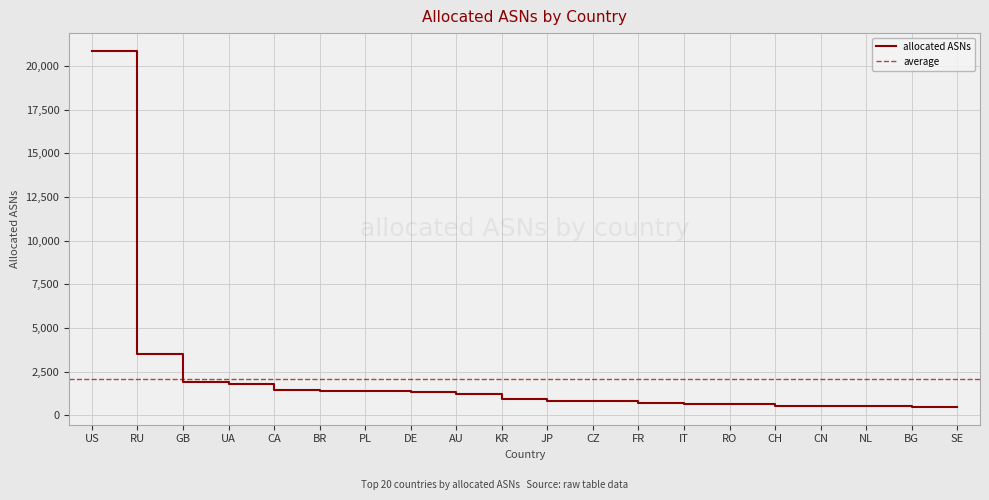

Reading left to right, extract all data points from this chart.

20861	3496	1893	1794	1433	1376	1368	1347	1235	916	843	820	690	628	627	559	539	534	495	480